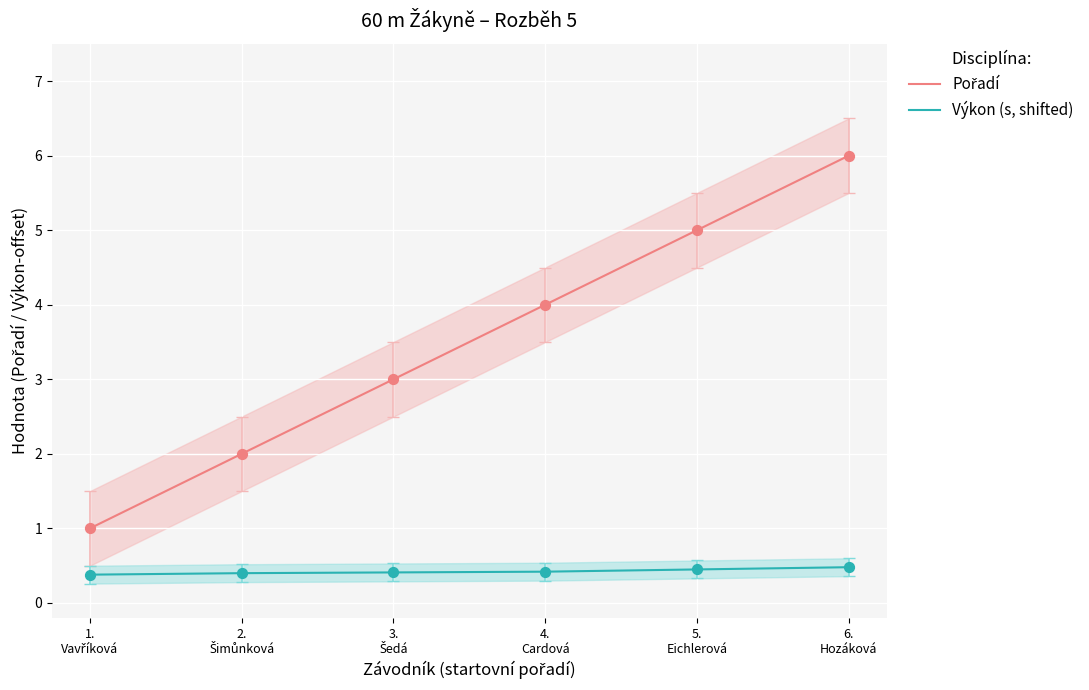

Which series has the largest total across all categories?

Pořadí